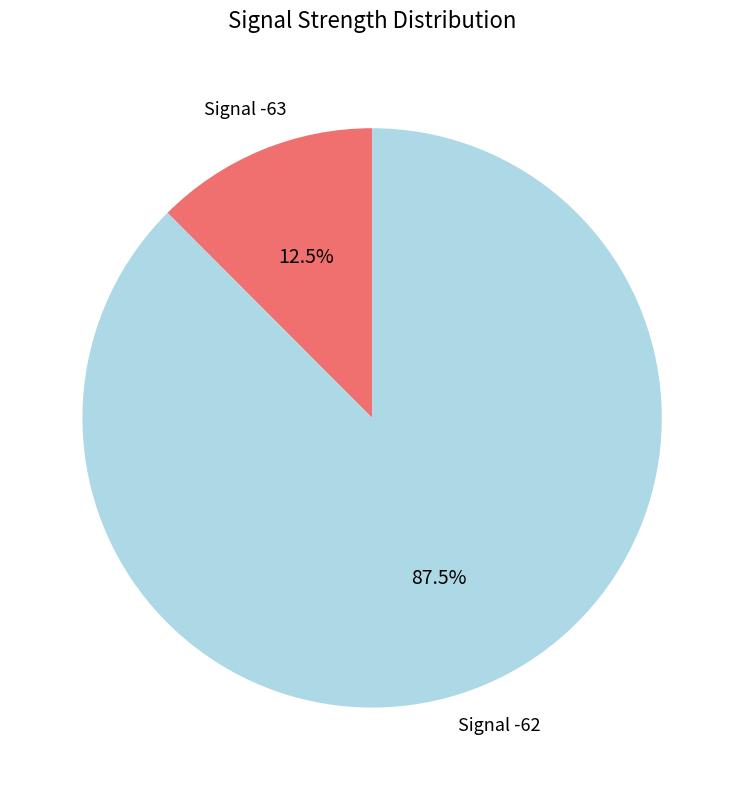

How many segments does this pie chart have?

2